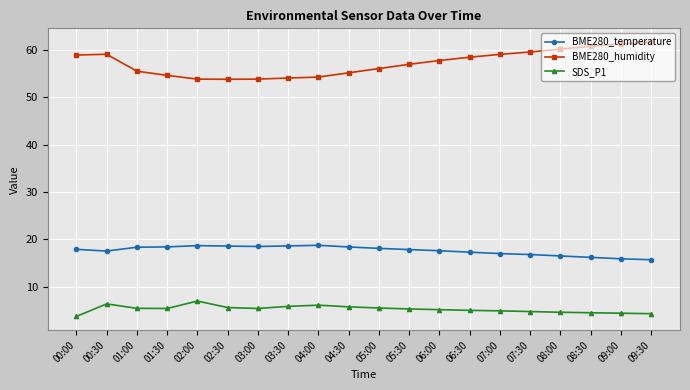

Which series has the largest total across all categories?

BME280_humidity